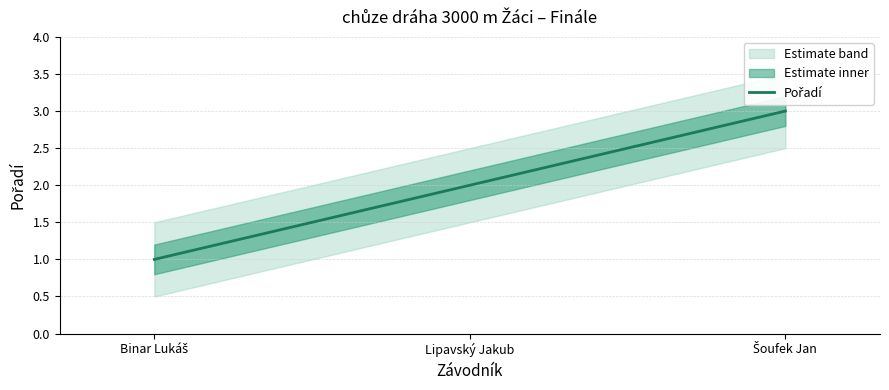

What is the value of the 2nd point from the left?

2